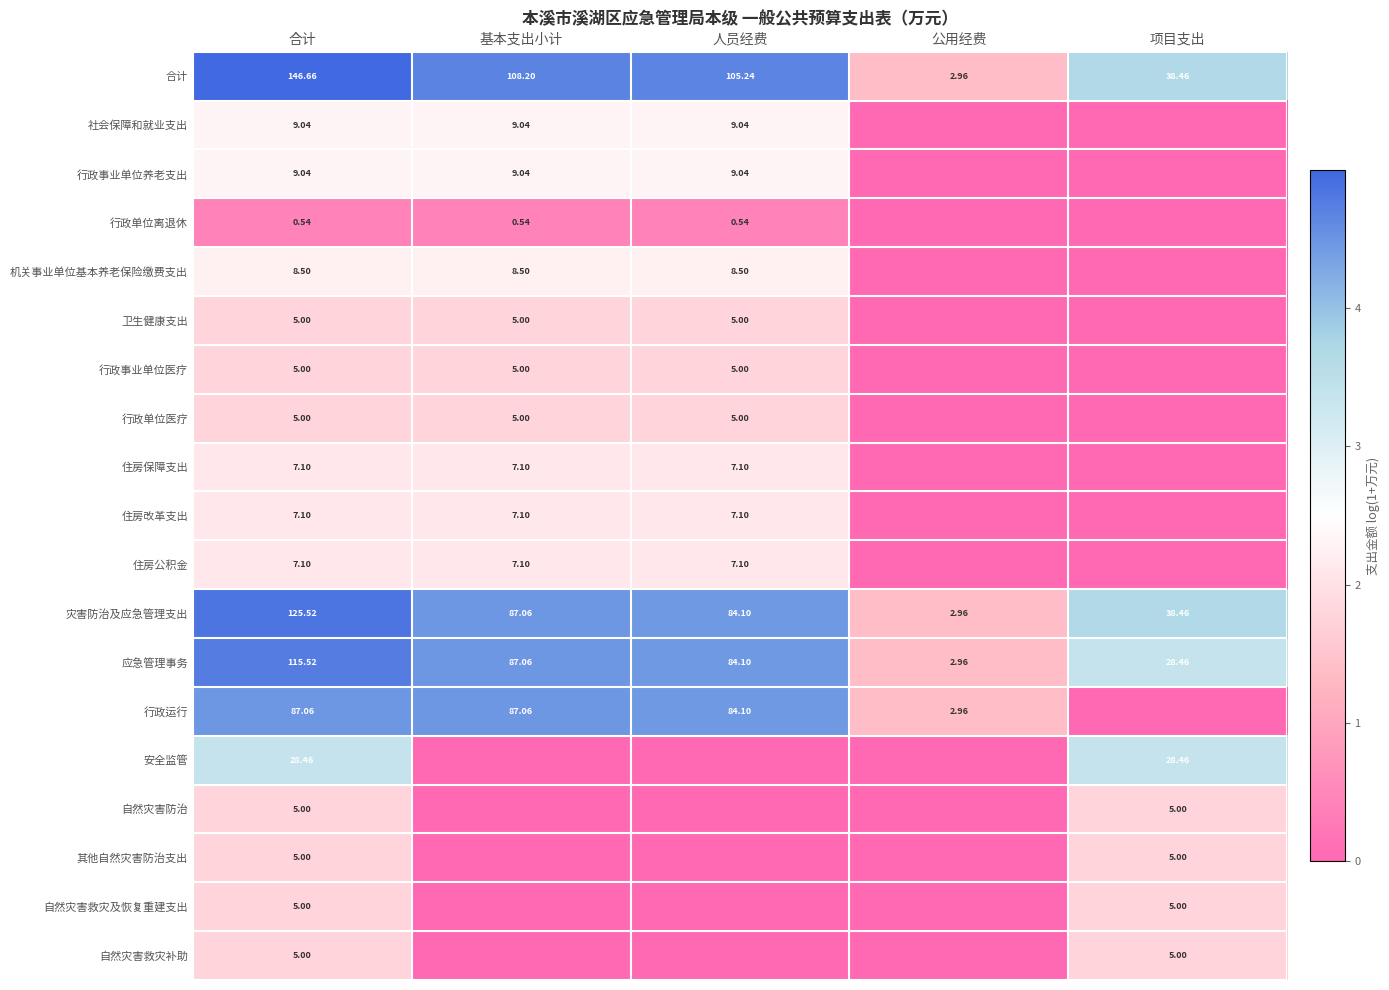

Is the value of 其他自然灾害防治支出 at 项目支出 greater than the value of 社会保障和就业支出 at 基本支出小计?

No